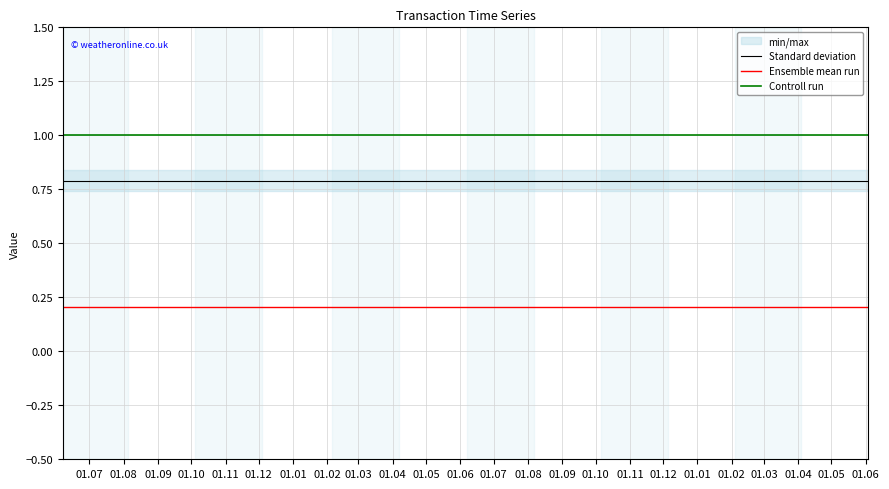

True or false: Standard deviation and Controll run cross at least once.

False